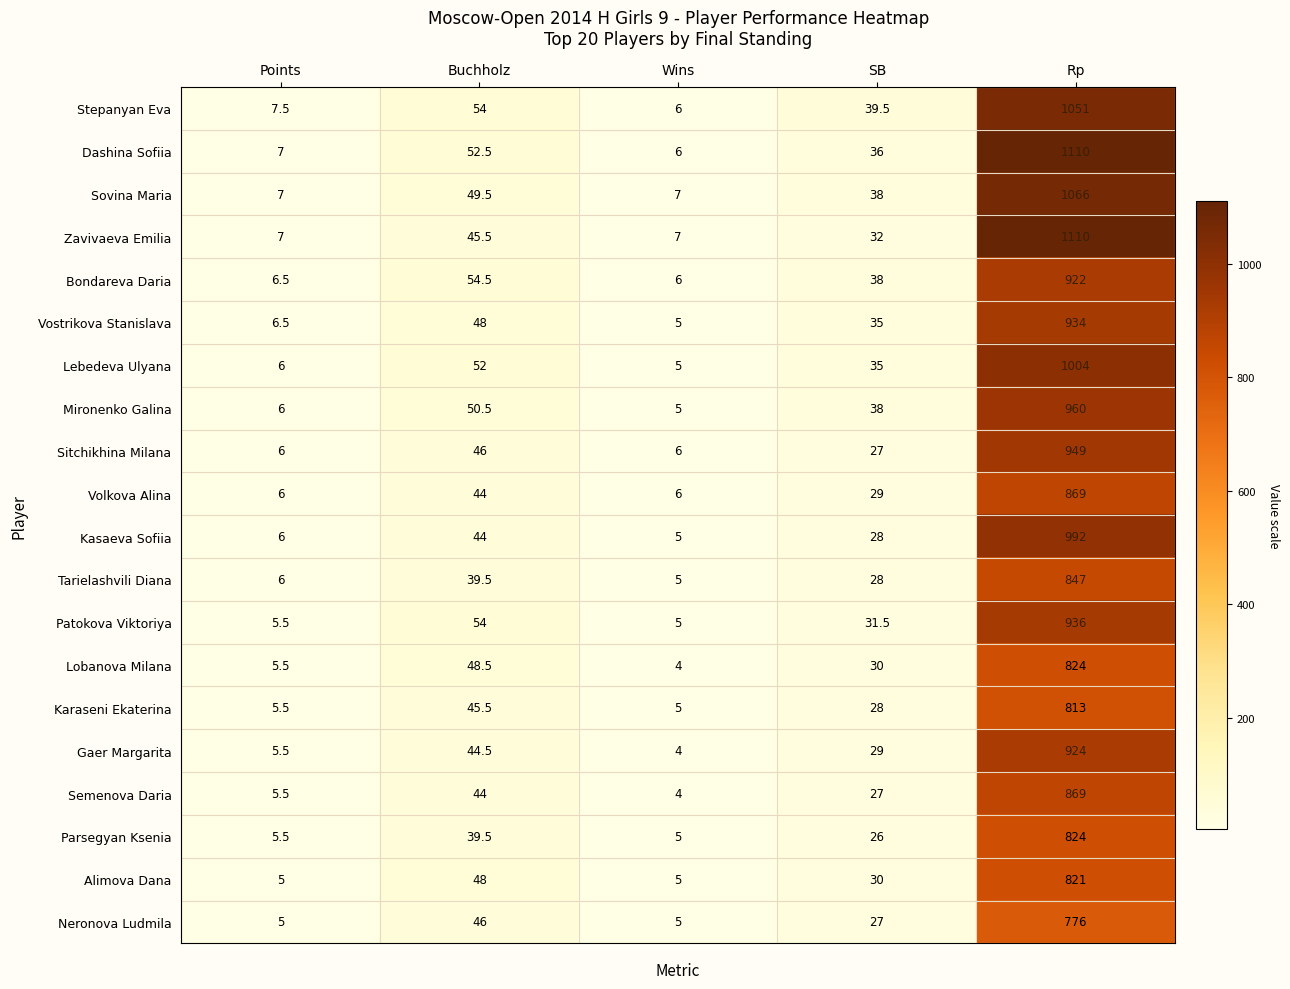

At which category is the sum across all series the highest?

Rp